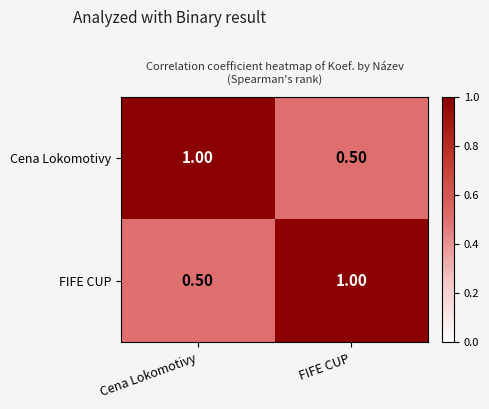

What is the difference between the highest and lowest values at FIFE CUP?

0.5